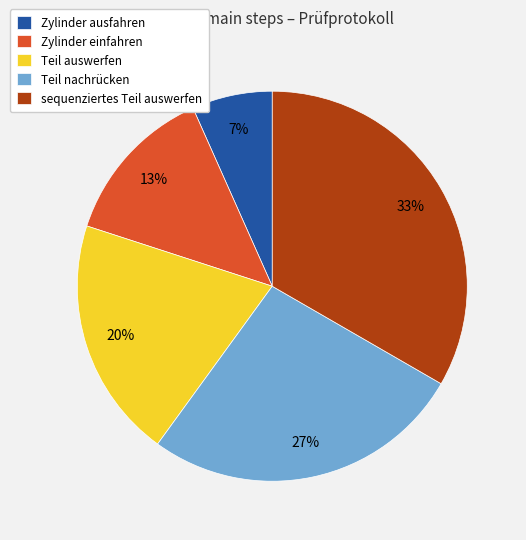

Is there a majority slice in this chart?

No